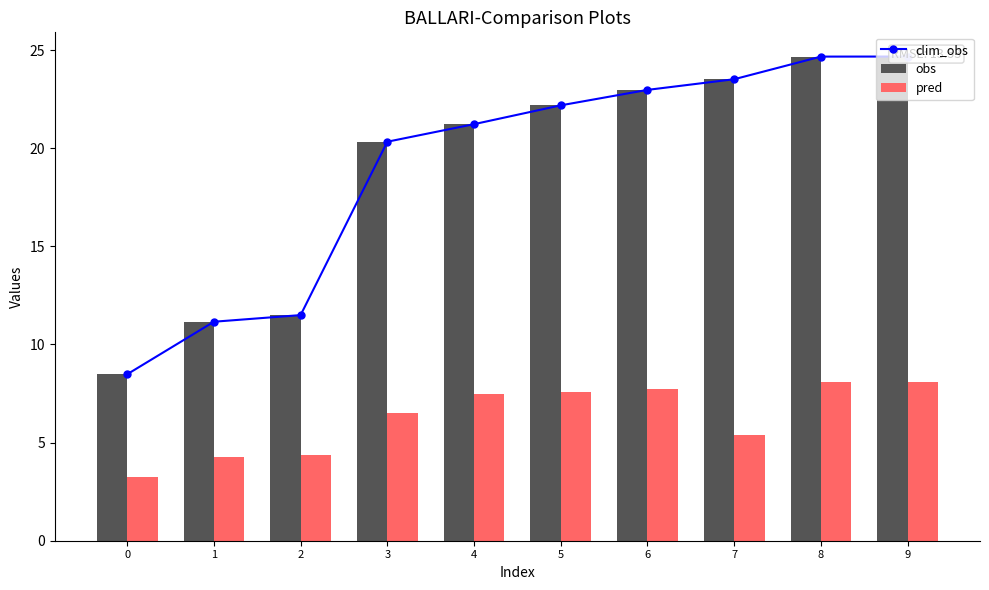

How many groups of bars are there?

10